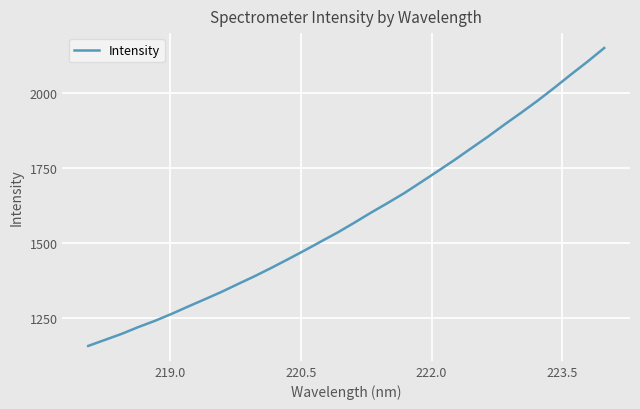

What is the difference between the maximum and minimum values?

994.0